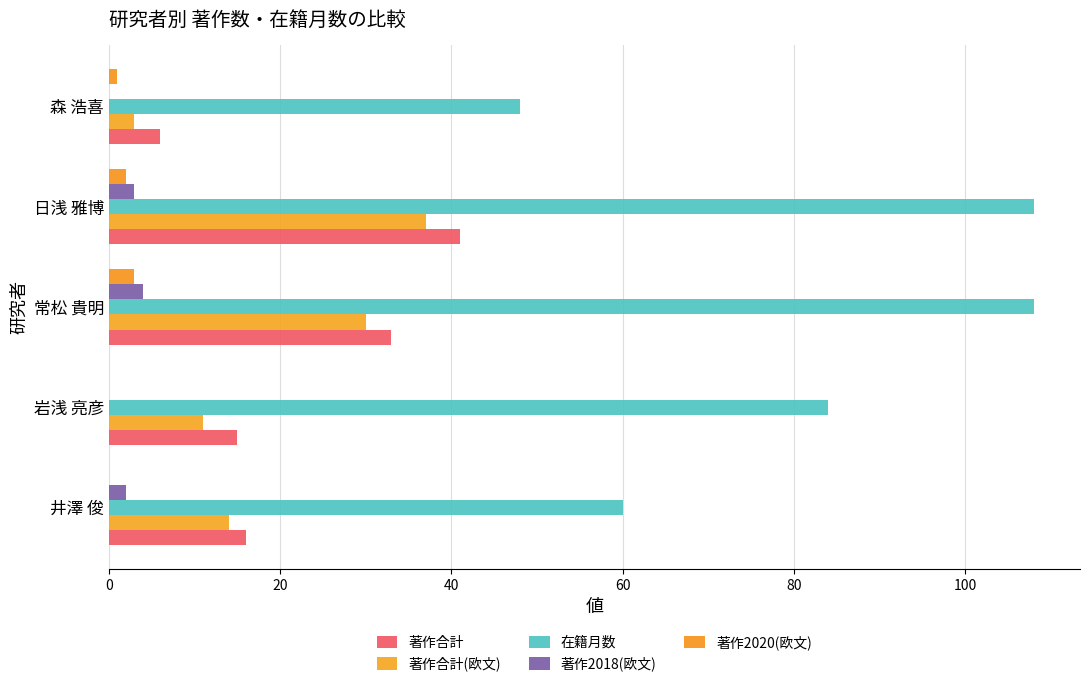

Rank the series by their maximum value, from highest to lowest.

在籍月数, 著作合計, 著作合計(欧文), 著作2018(欧文), 著作2020(欧文)